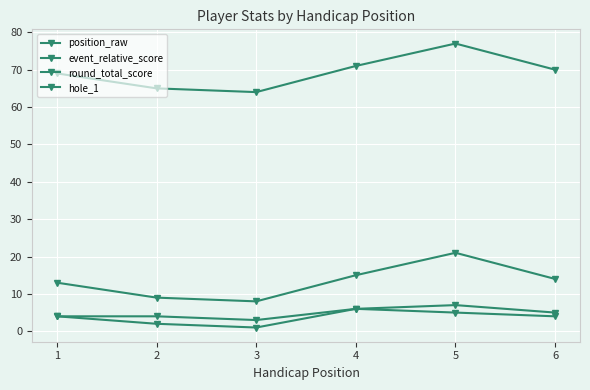

How many interior local valleys does the event_relative_score series have?

1